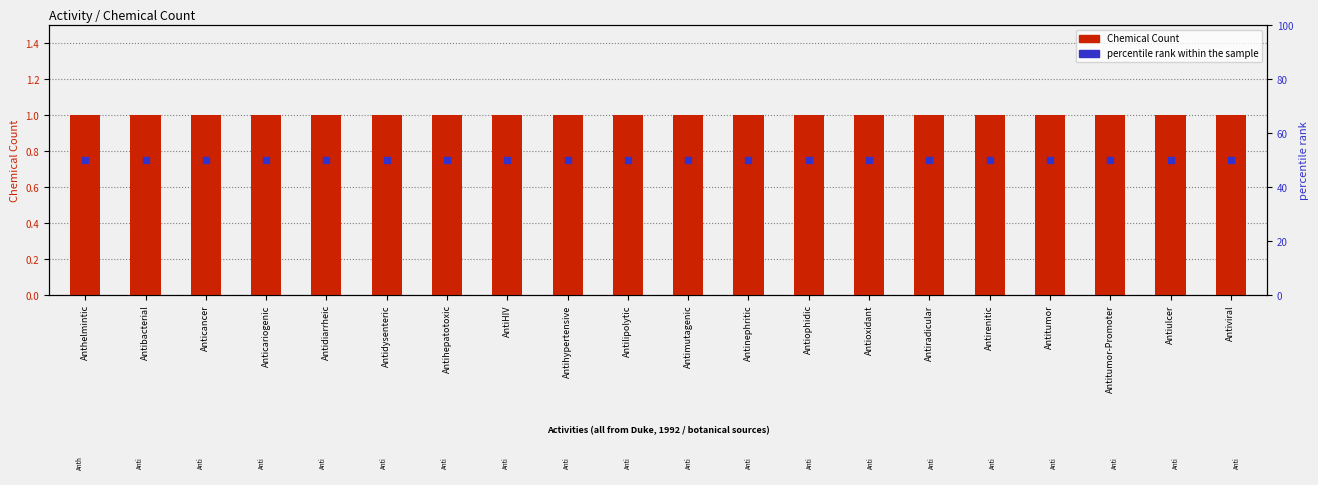

At how many categories does at least one series exceed 45?

20